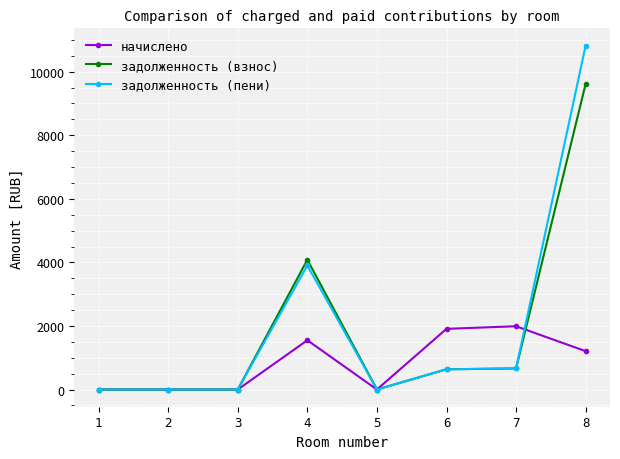

What is the spread (max minus min) of values at 7?

1327.1